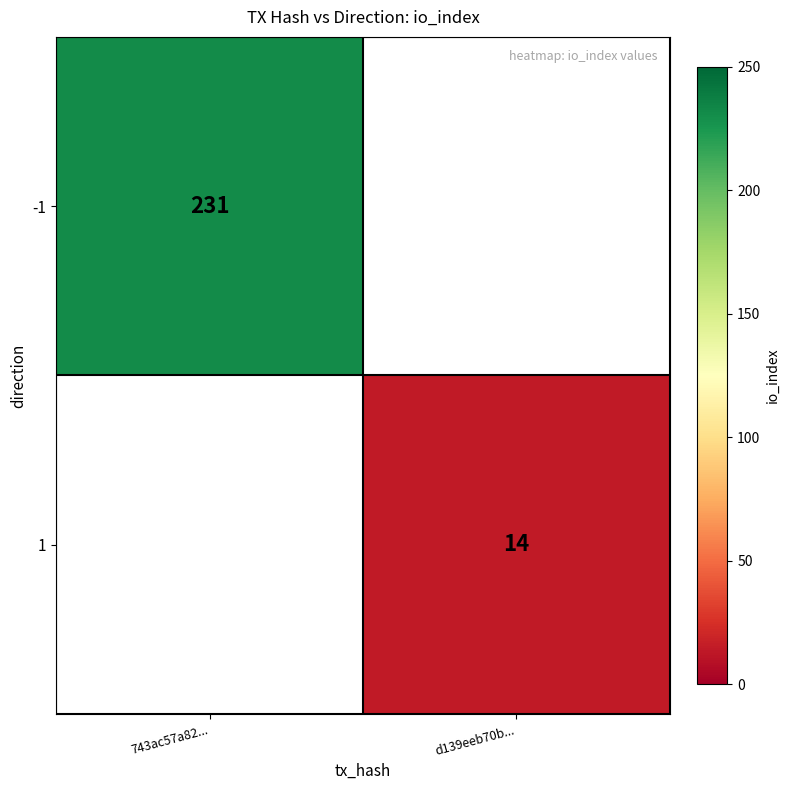

True or false: 1 has a value of 19 at d139eeb70b....

False